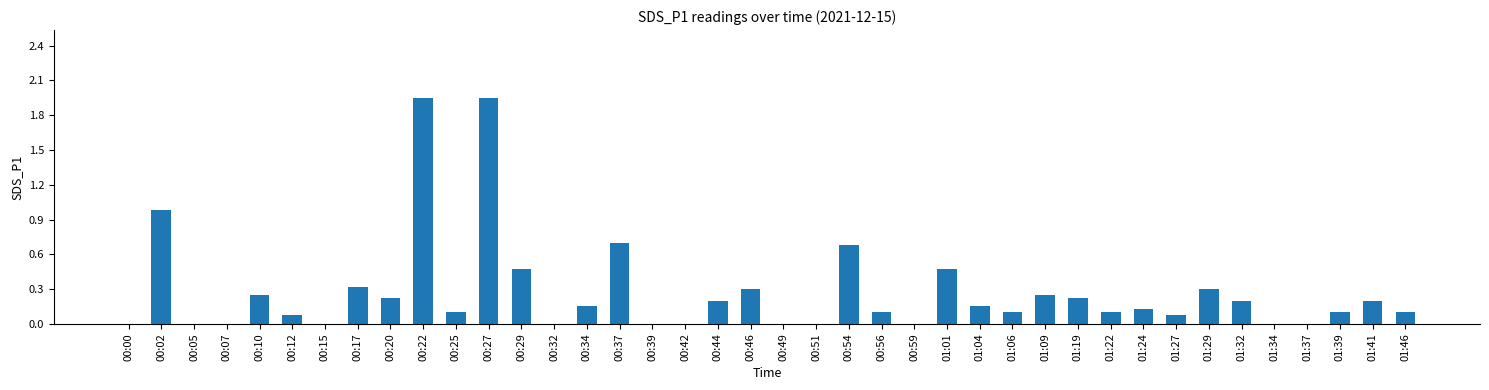

Which has a higher value, 01:19 or 00:59?

01:19